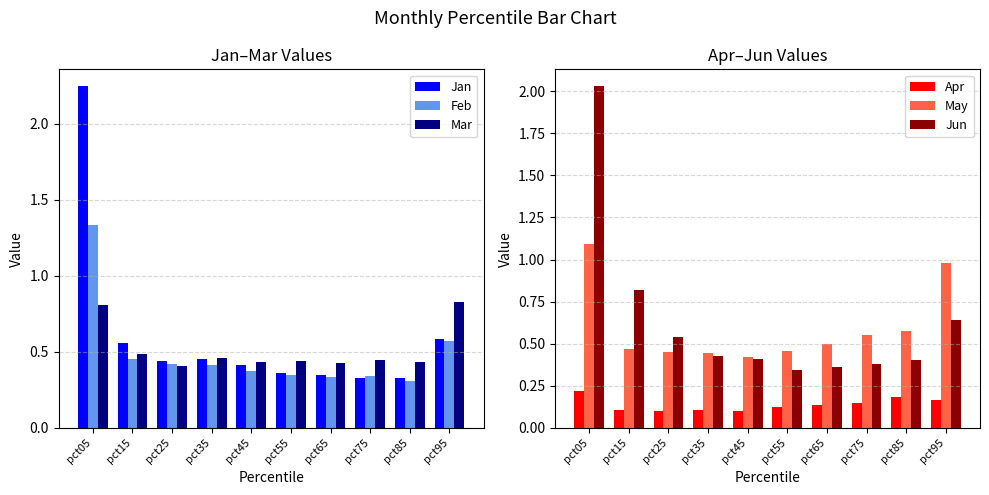

What is the lowest value of the Jan series?

0.3